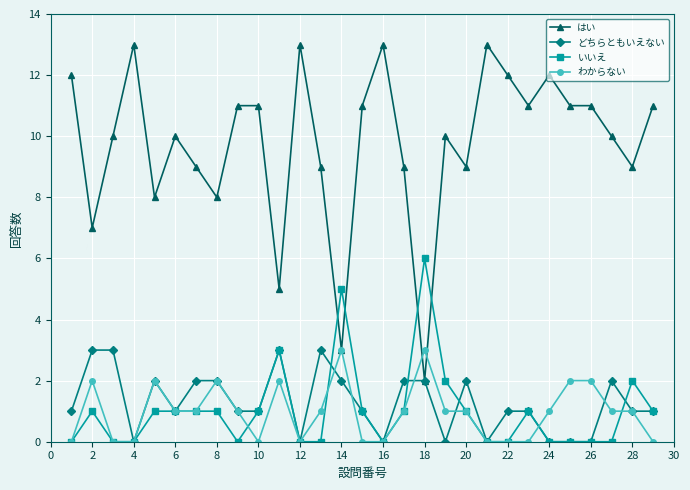

Which series has the widest spread of values?

はい